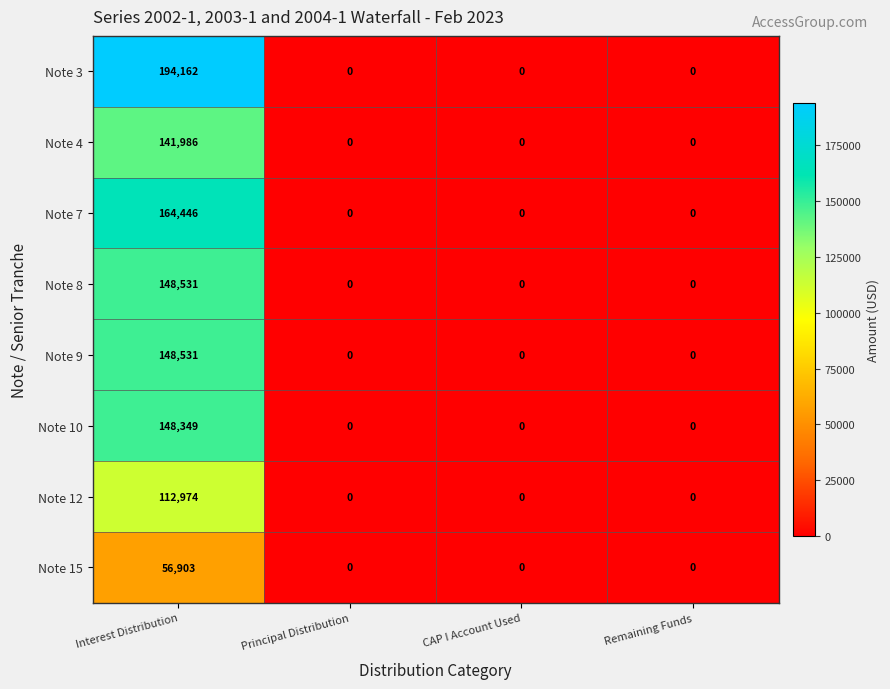

Which category has the highest value across all series?

Interest Distribution